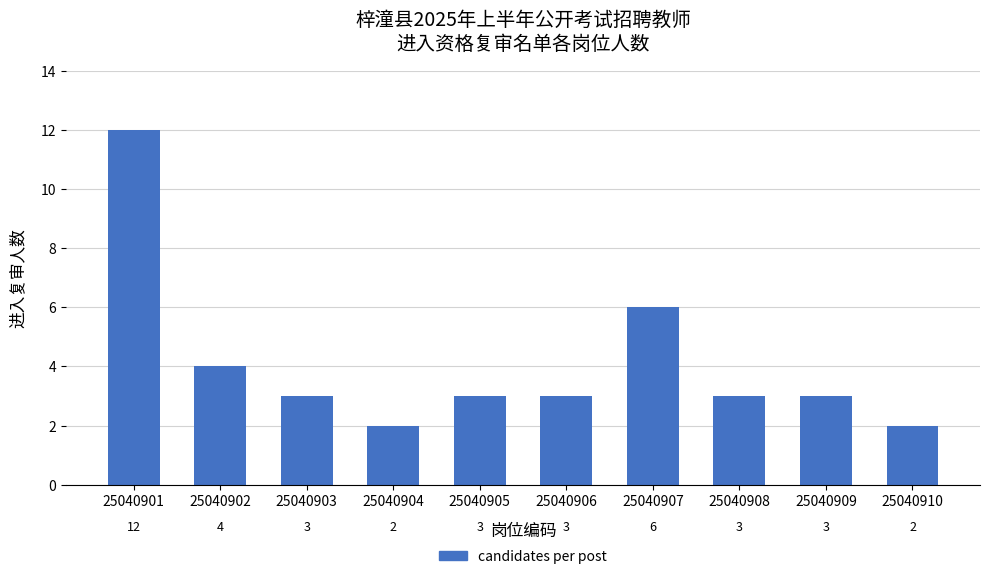

How many bars are there in total?

10